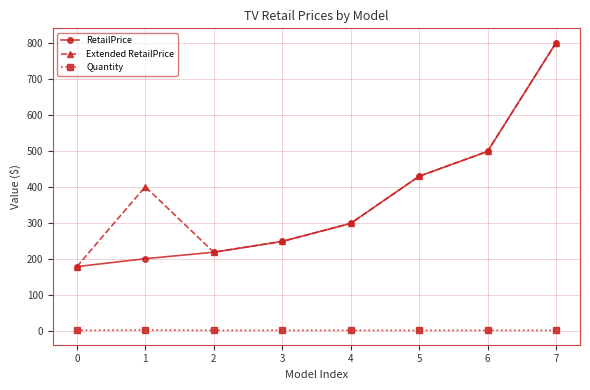

Rank the categories by Extended RetailPrice value from lowest to highest.

0, 2, 3, 4, 1, 5, 6, 7